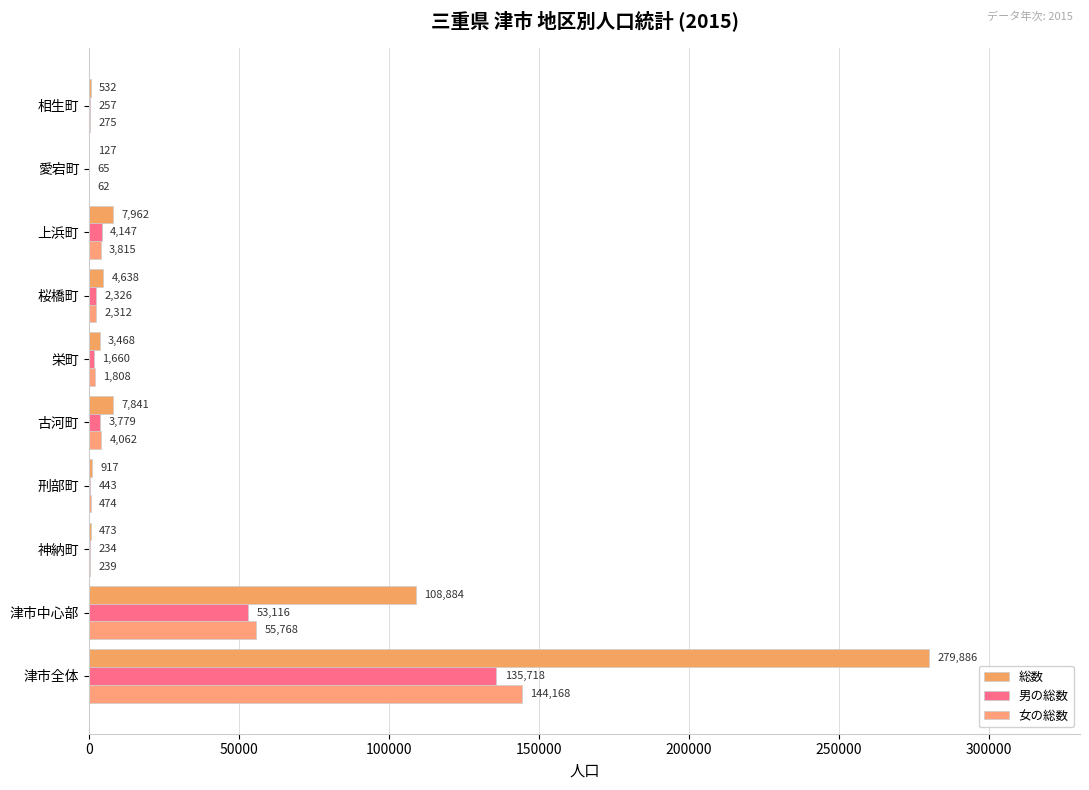

How many distinct data groups are displayed?

3